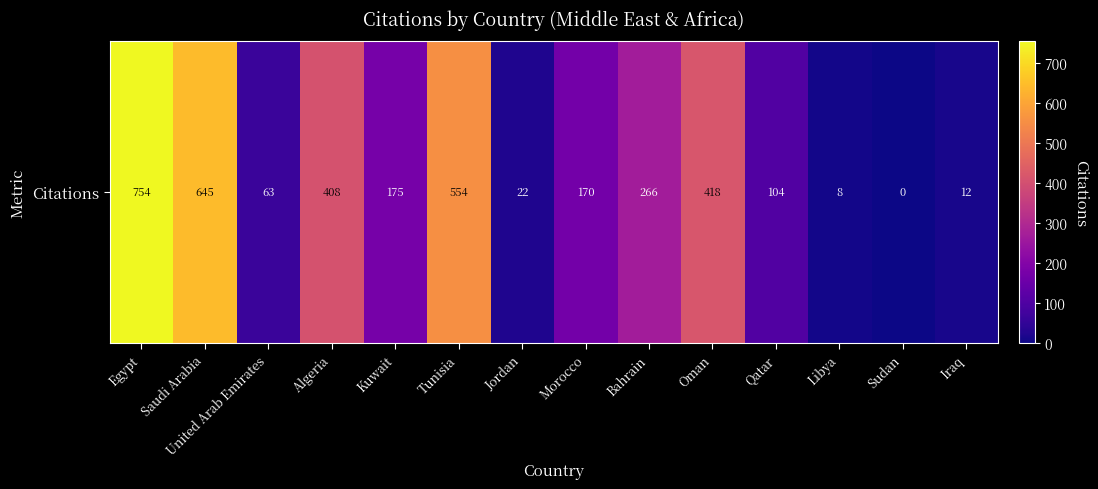

Rank the categories by value from lowest to highest.

Sudan, Libya, Iraq, Jordan, United Arab Emirates, Qatar, Morocco, Kuwait, Bahrain, Algeria, Oman, Tunisia, Saudi Arabia, Egypt